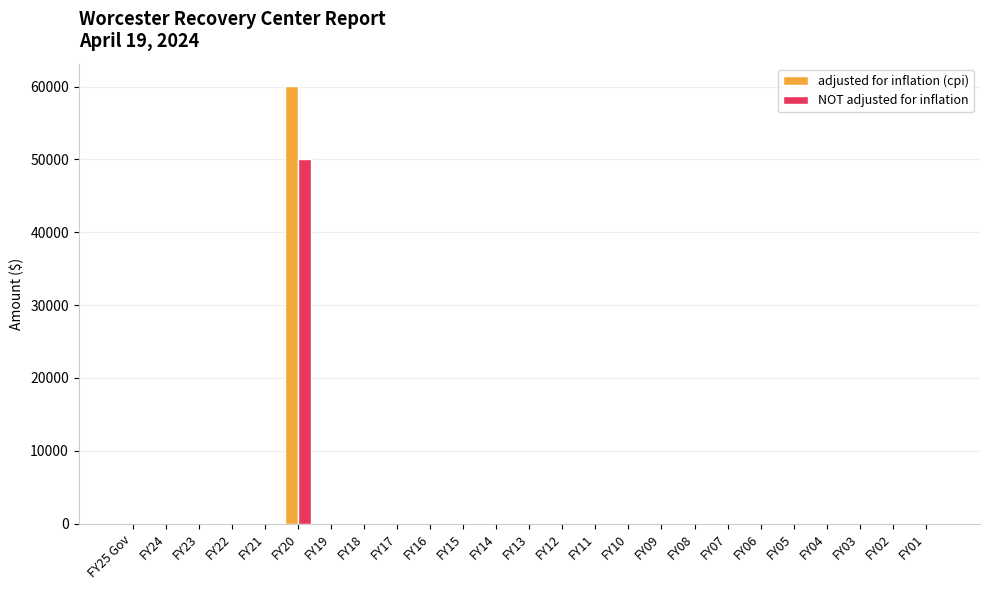

Which series has the largest range (max minus min)?

adjusted for inflation (cpi)